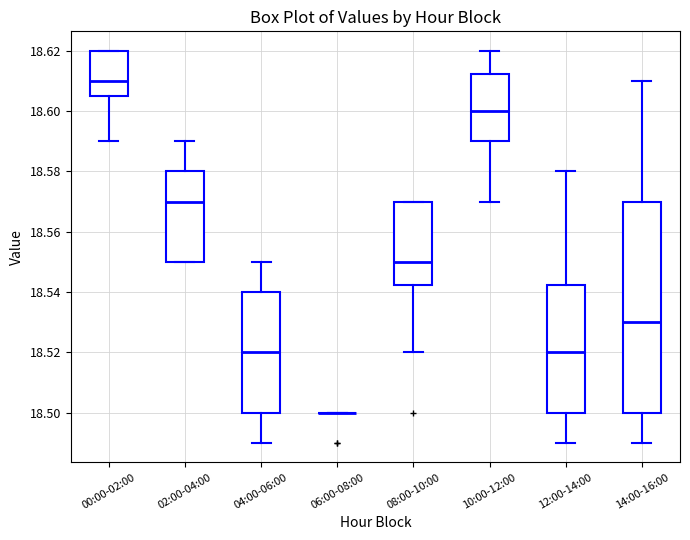

Which box is the tallest, from its lower edge to its upper edge?

14:00-16:00